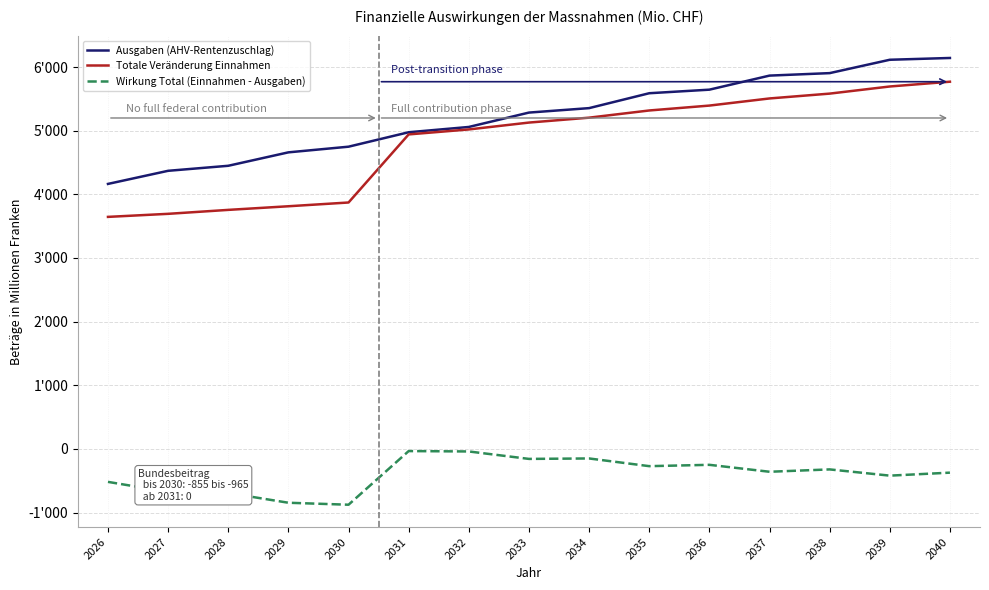

At which category does Wirkung Total (Einnahmen - Ausgaben) reach its first local valley?

2030